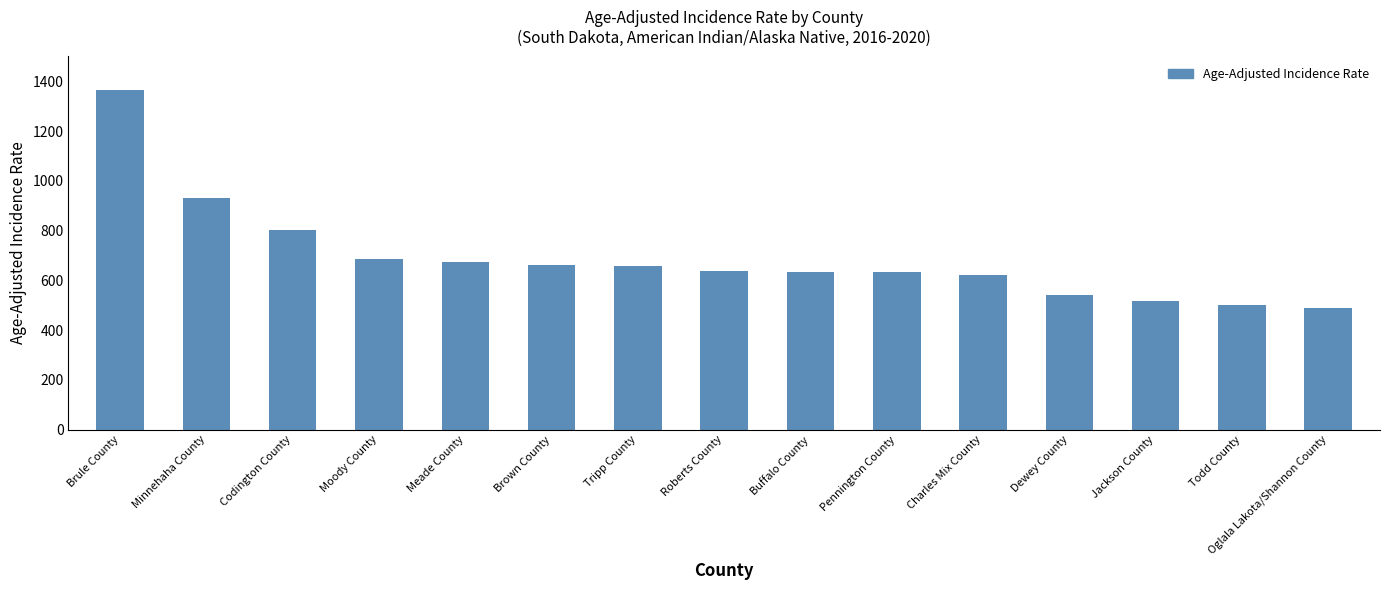

What is the sum of the values at Oglala Lakota/Shannon County and Codington County?

1290.0